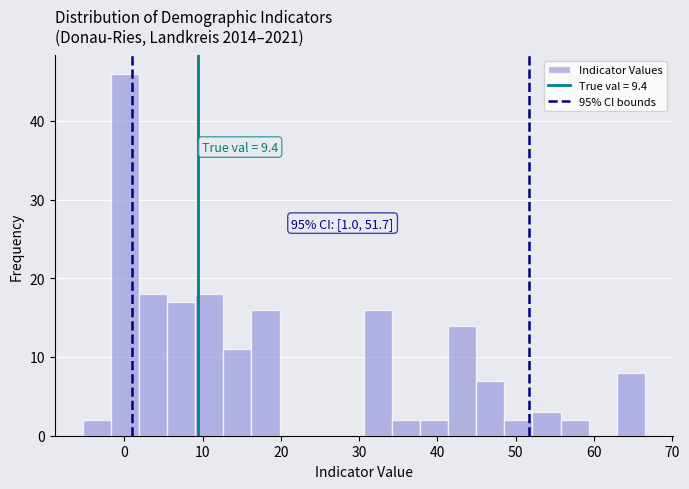

Around what value on the x-axis is the tallest bar? Give the approximate position of its centre, as read against the axis.

0